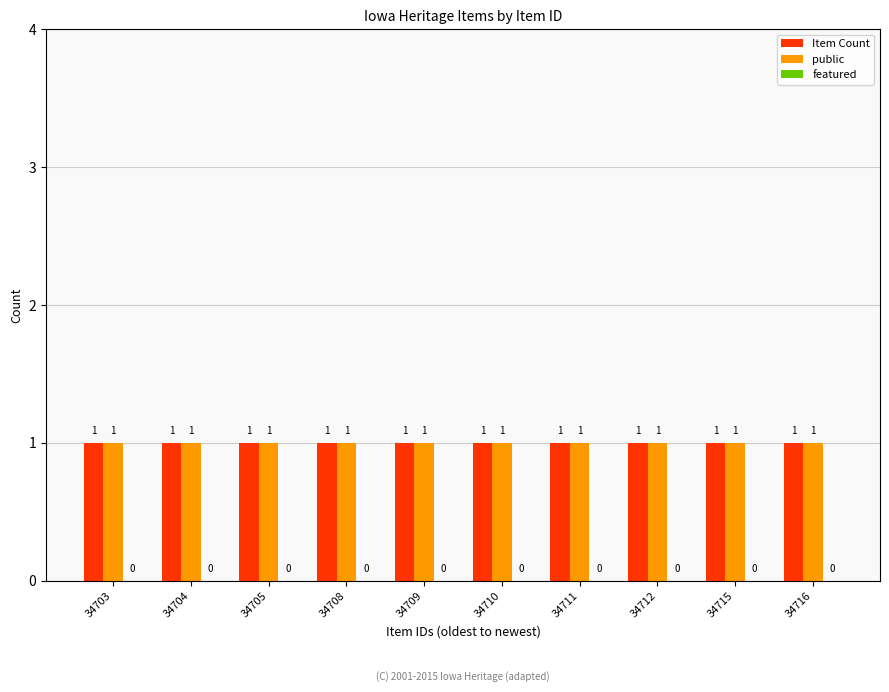

What is the minimum value for Item Count?

1